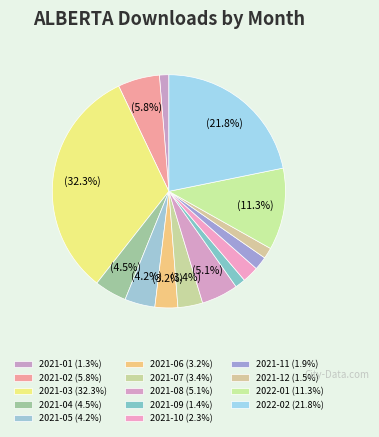

How many segments does this pie chart have?

14